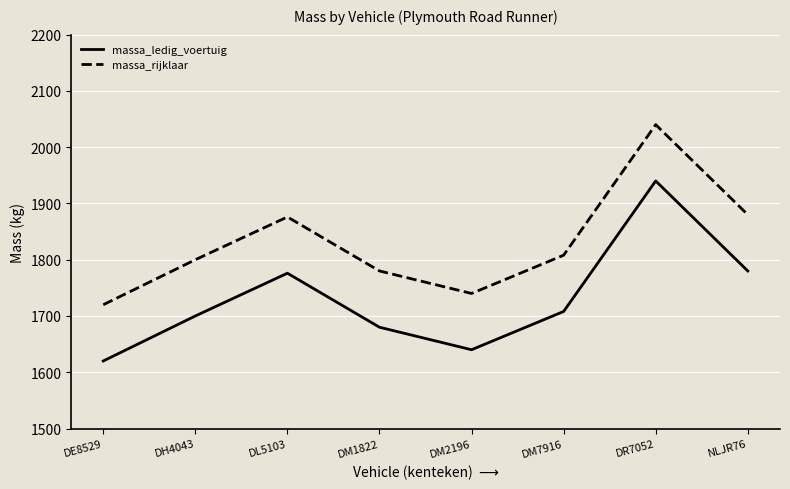

Is it true that massa_rijklaar equals 1808 at DM7916?

True